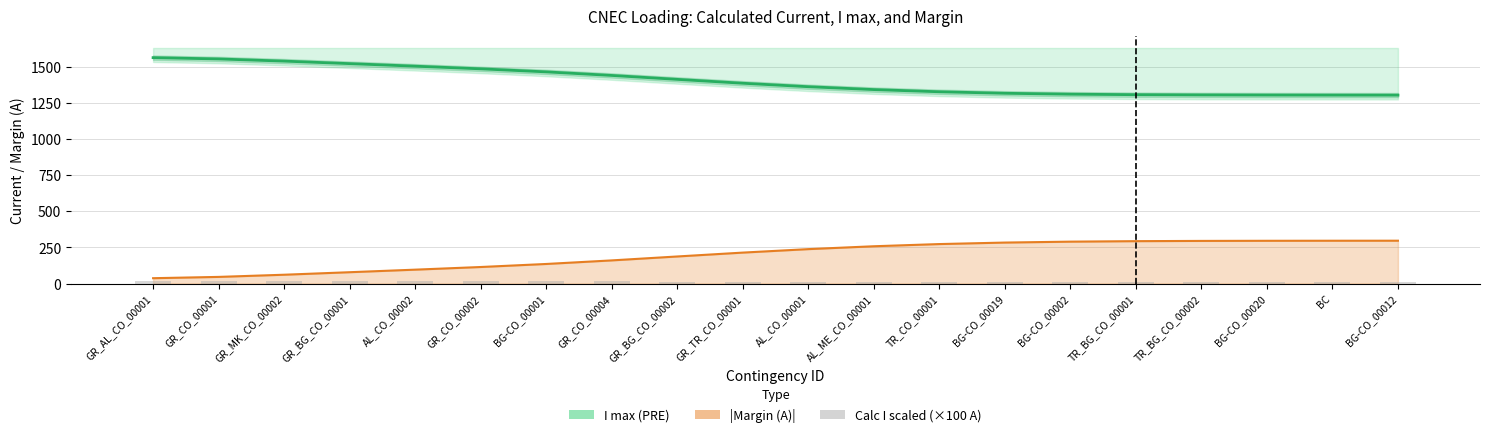

Reading left to right, transcribe all the data shown in this chart.

Calculated I (A): GR_AL_CO_00001=1563.2	GR_CO_00001=1554.2	GR_MK_CO_00002=1539.1	GR_BG_CO_00001=1521.7	AL_CO_00002=1504.1	GR_CO_00002=1485.7	BG-CO_00001=1464.7	GR_CO_00004=1440.0	GR_BG_CO_00002=1412.8	GR_TR_CO_00001=1386.0	AL_CO_00001=1362.0	AL_ME_CO_00001=1342.1	TR_CO_00001=1327.0	BG-CO_00019=1316.6	BG-CO_00002=1310.2	TR_BG_CO_00001=1306.8	TR_BG_CO_00002=1305.1	BG-CO_00020=1304.3	BC=1303.8	BG-CO_00012=1303.7
Calc I scaled (×100 A): GR_AL_CO_00001=15.9	GR_CO_00001=15.7	GR_MK_CO_00002=15.3	GR_BG_CO_00001=15.1	AL_CO_00002=15.0	GR_CO_00002=14.9	BG-CO_00001=14.8	GR_CO_00004=14.7	GR_BG_CO_00002=13.8	GR_TR_CO_00001=13.8	AL_CO_00001=13.7	AL_ME_CO_00001=13.2	TR_CO_00001=13.1	BG-CO_00019=13.1	BG-CO_00002=13.1	TR_BG_CO_00001=13.0	TR_BG_CO_00002=13.0	BG-CO_00020=13.0	BC=13.0	BG-CO_00012=13.0